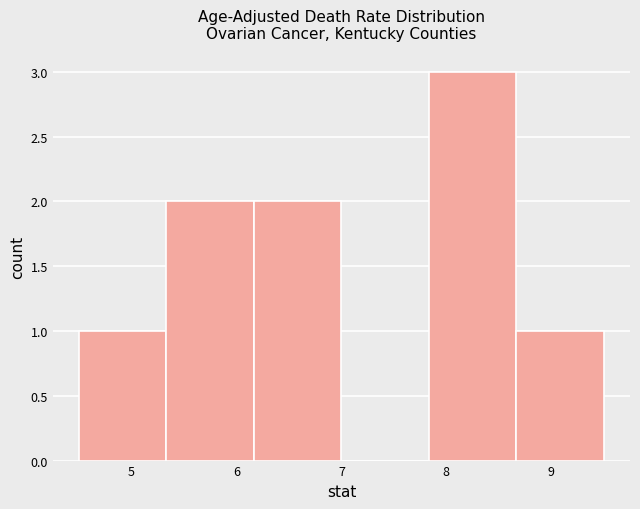

Which range on the x-axis has the tallest bar?

7.8 to 8.7